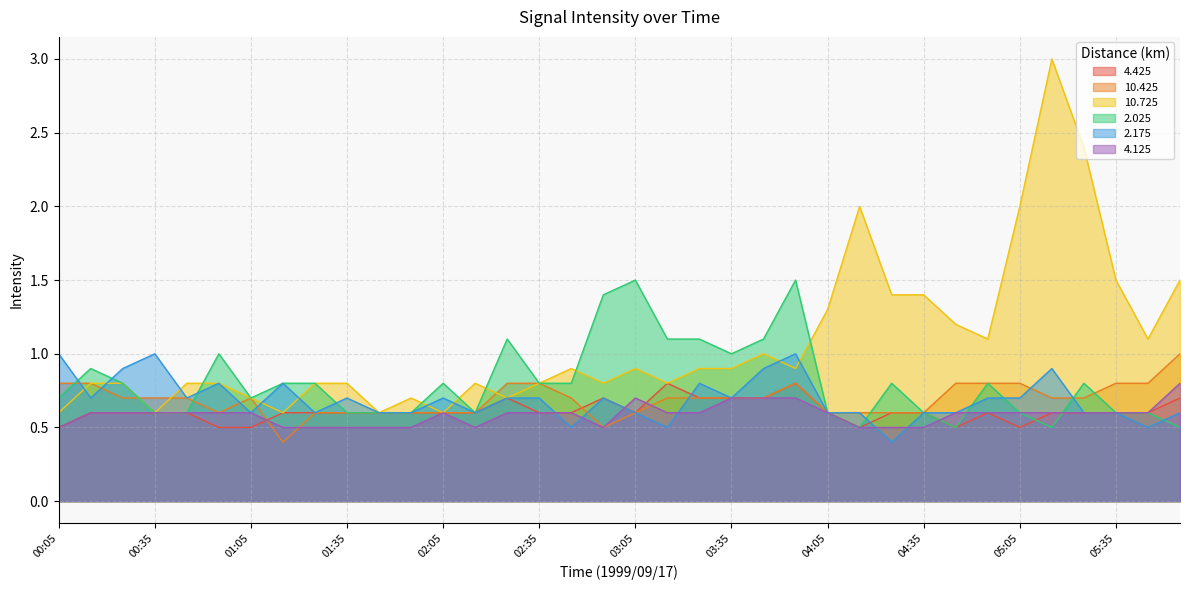

Reading right to left, what are all the values shown in this chart?

4.425: 05:55=0.7	05:45=0.6	05:35=0.6	05:25=0.6	05:15=0.6	05:05=0.5	04:55=0.6	04:45=0.5	04:35=0.6	04:25=0.6	04:15=0.5	04:05=0.6	03:55=0.8	03:45=0.7	03:35=0.7	03:25=0.7	03:15=0.8	03:05=0.6	02:55=0.7	02:45=0.6	02:35=0.6	02:25=0.7	02:15=0.6	02:05=0.6	01:55=0.6	01:45=0.6	01:35=0.6	01:25=0.6	01:15=0.6	01:05=0.5	00:55=0.5	00:45=0.6	00:35=0.6	00:25=0.6	00:15=0.6	00:05=0.5
10.425: 05:55=1.0	05:45=0.8	05:35=0.8	05:25=0.7	05:15=0.7	05:05=0.8	04:55=0.8	04:45=0.8	04:35=0.6	04:25=0.6	04:15=0.6	04:05=0.6	03:55=0.8	03:45=0.7	03:35=0.7	03:25=0.7	03:15=0.7	03:05=0.6	02:55=0.5	02:45=0.7	02:35=0.8	02:25=0.8	02:15=0.6	02:05=0.6	01:55=0.6	01:45=0.6	01:35=0.6	01:25=0.6	01:15=0.4	01:05=0.7	00:55=0.6	00:45=0.7	00:35=0.7	00:25=0.7	00:15=0.8	00:05=0.8
10.725: 05:55=1.5	05:45=1.1	05:35=1.5	05:25=2.4	05:15=3.0	05:05=2.0	04:55=1.1	04:45=1.2	04:35=1.4	04:25=1.4	04:15=2.0	04:05=1.3	03:55=0.9	03:45=1.0	03:35=0.9	03:25=0.9	03:15=0.8	03:05=0.9	02:55=0.8	02:45=0.9	02:35=0.8	02:25=0.7	02:15=0.8	02:05=0.6	01:55=0.7	01:45=0.6	01:35=0.8	01:25=0.8	01:15=0.6	01:05=0.7	00:55=0.8	00:45=0.8	00:35=0.6	00:25=0.8	00:15=0.8	00:05=0.6
2.025: 05:55=0.5	05:45=0.6	05:35=0.6	05:25=0.8	05:15=0.5	05:05=0.6	04:55=0.8	04:45=0.5	04:35=0.6	04:25=0.8	04:15=0.5	04:05=0.6	03:55=1.5	03:45=1.1	03:35=1.0	03:25=1.1	03:15=1.1	03:05=1.5	02:55=1.4	02:45=0.8	02:35=0.8	02:25=1.1	02:15=0.6	02:05=0.8	01:55=0.6	01:45=0.6	01:35=0.6	01:25=0.8	01:15=0.8	01:05=0.7	00:55=1.0	00:45=0.6	00:35=0.6	00:25=0.8	00:15=0.9	00:05=0.7
2.175: 05:55=0.6	05:45=0.5	05:35=0.6	05:25=0.6	05:15=0.9	05:05=0.7	04:55=0.7	04:45=0.6	04:35=0.6	04:25=0.4	04:15=0.6	04:05=0.6	03:55=1.0	03:45=0.9	03:35=0.7	03:25=0.8	03:15=0.5	03:05=0.6	02:55=0.7	02:45=0.5	02:35=0.7	02:25=0.7	02:15=0.6	02:05=0.7	01:55=0.6	01:45=0.6	01:35=0.7	01:25=0.6	01:15=0.8	01:05=0.6	00:55=0.8	00:45=0.7	00:35=1.0	00:25=0.9	00:15=0.7	00:05=1.0
4.125: 05:55=0.8	05:45=0.6	05:35=0.6	05:25=0.6	05:15=0.6	05:05=0.6	04:55=0.6	04:45=0.6	04:35=0.5	04:25=0.5	04:15=0.5	04:05=0.6	03:55=0.7	03:45=0.7	03:35=0.7	03:25=0.6	03:15=0.6	03:05=0.7	02:55=0.5	02:45=0.6	02:35=0.6	02:25=0.6	02:15=0.5	02:05=0.6	01:55=0.5	01:45=0.5	01:35=0.5	01:25=0.5	01:15=0.5	01:05=0.6	00:55=0.6	00:45=0.6	00:35=0.6	00:25=0.6	00:15=0.6	00:05=0.5